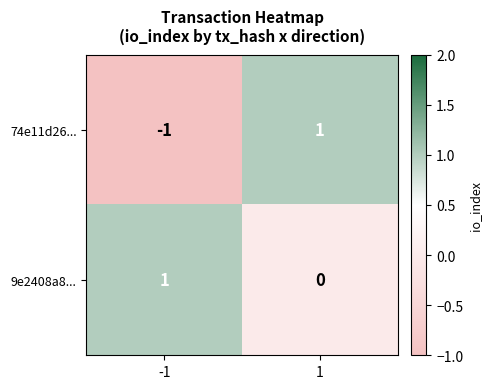

Rank the series by their average value, from lowest to highest.

74e11d26..., 9e2408a8...